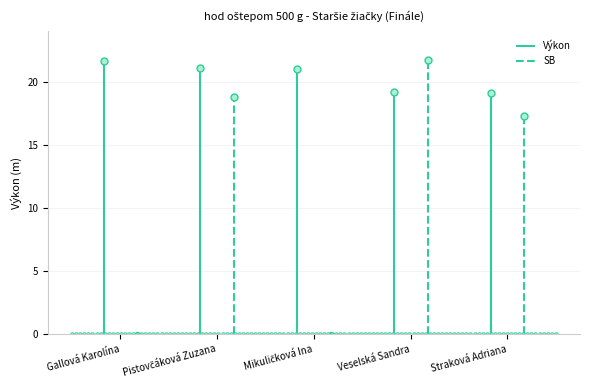

The SB series shows 35.8 at Veselská Sandra. True or false?

False